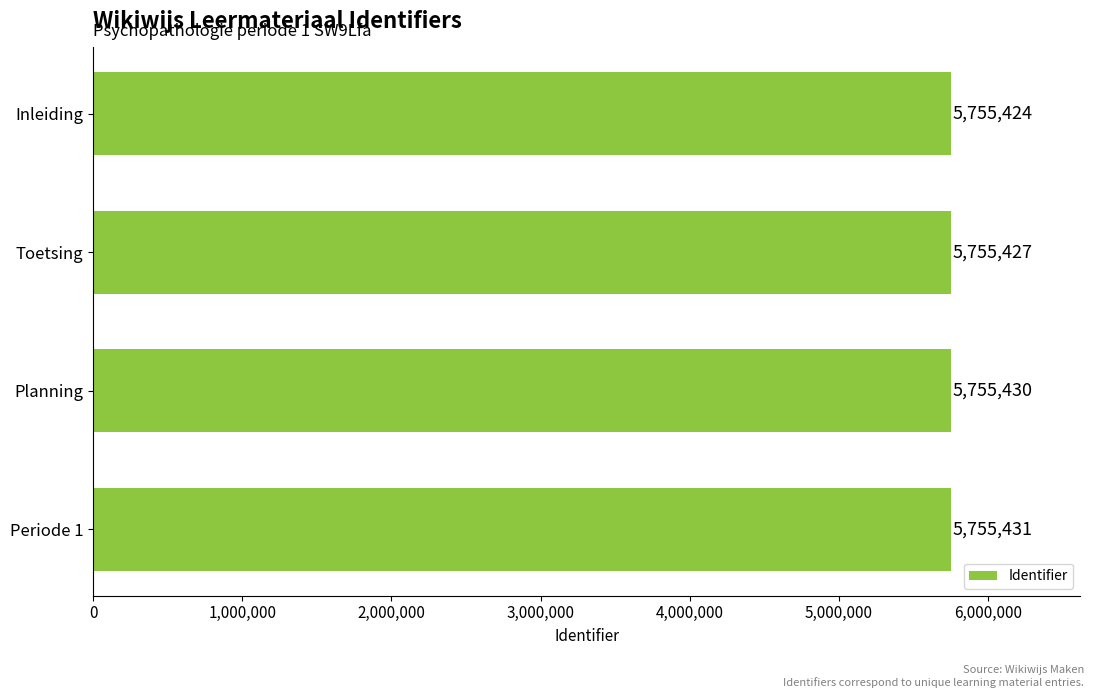

How many values are below 5755430?

2